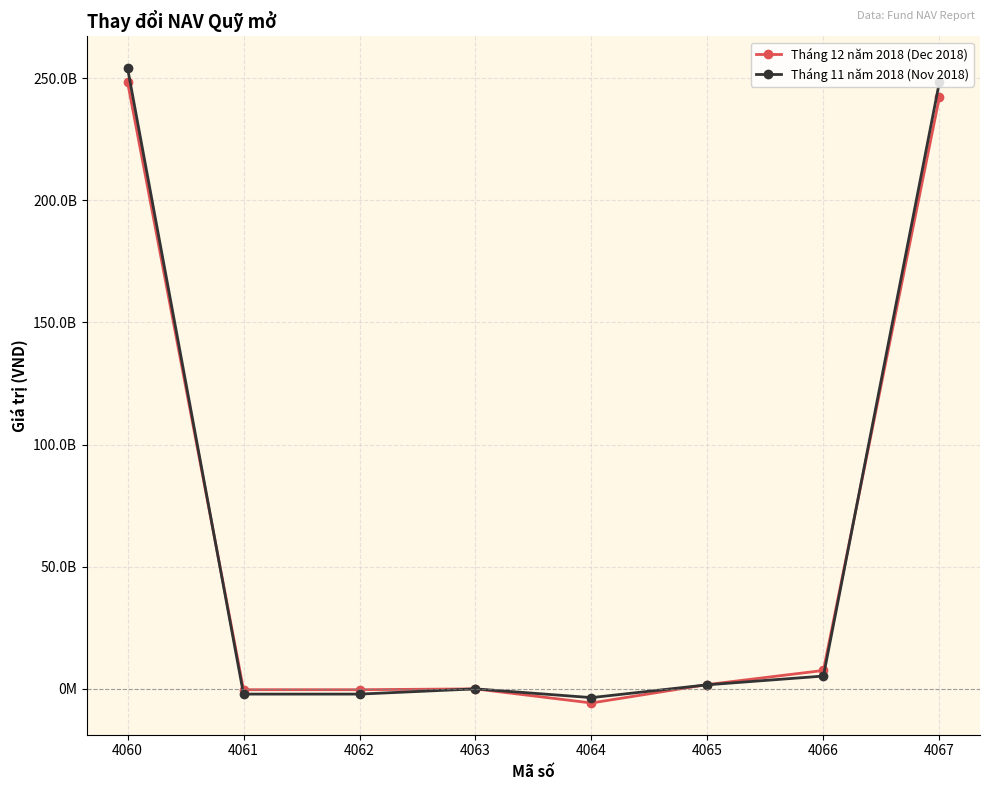

Which series has the largest total across all categories?

Tháng 11 năm 2018 (Nov 2018)